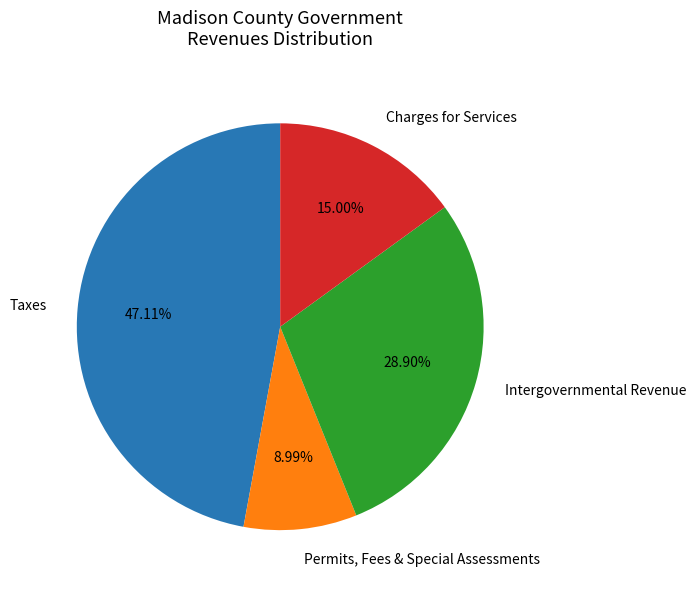

Do Intergovernmental Revenue and Taxes together represent more than half of the pie?

Yes